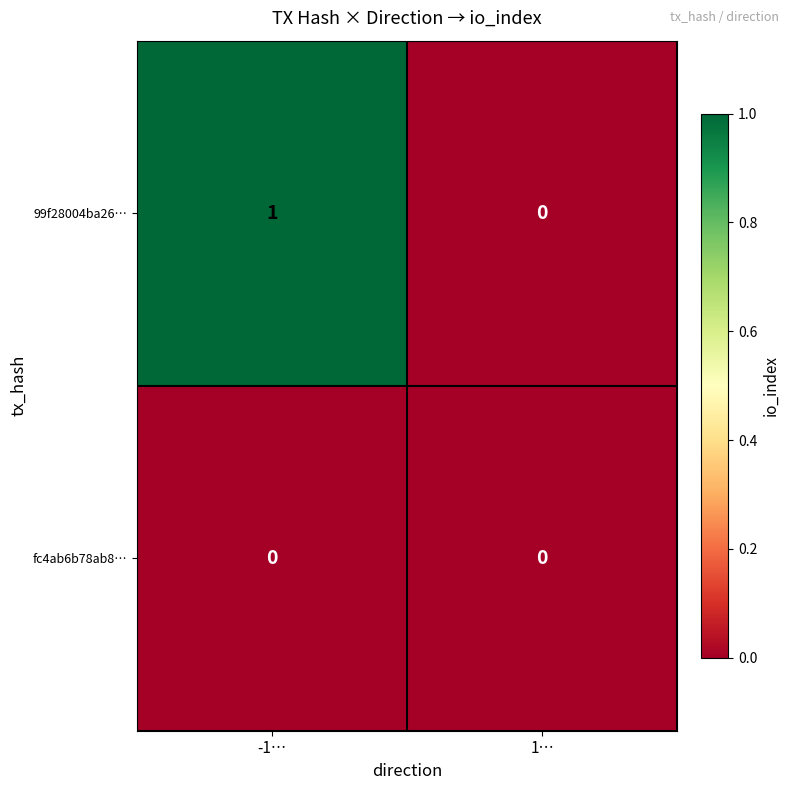

At which category is the sum across all series the highest?

-1…